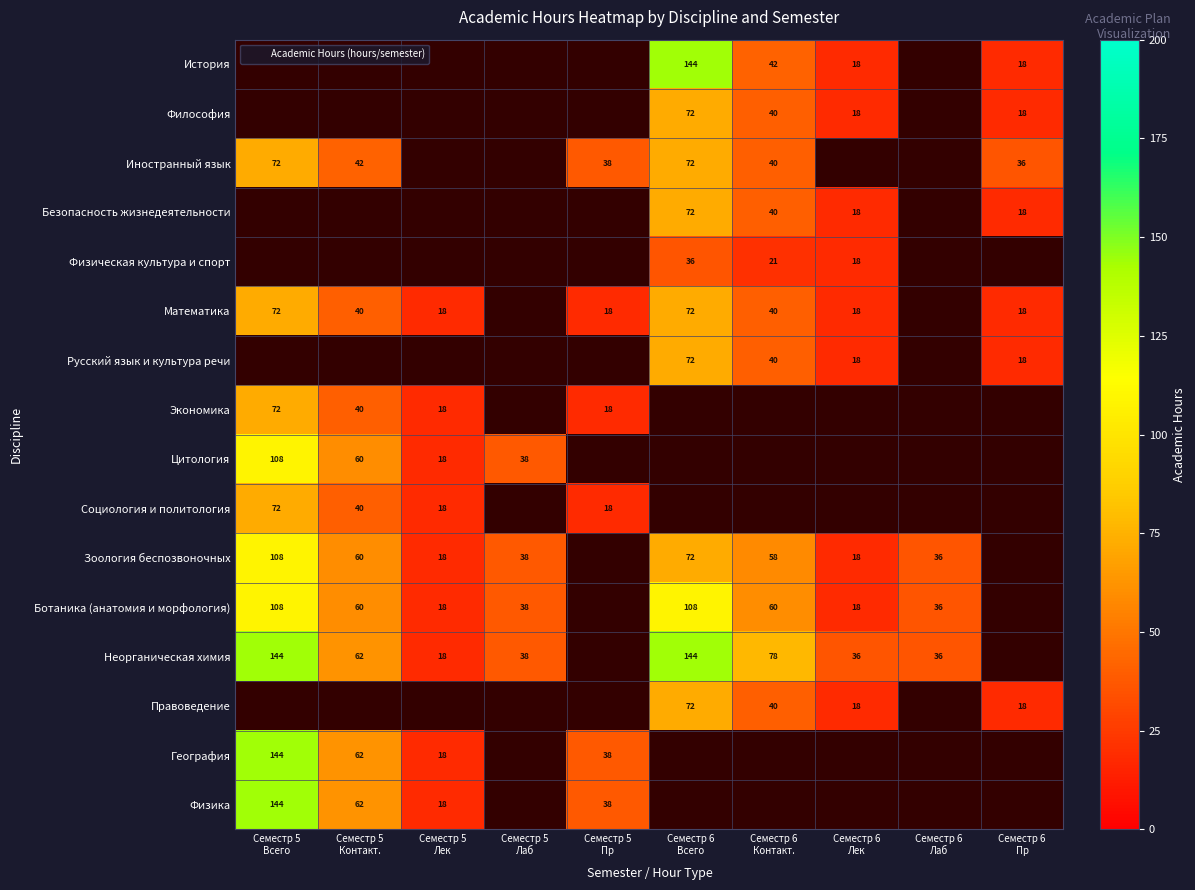

Which category has the lowest value in the Математика series?

Семестр 5 Лаб